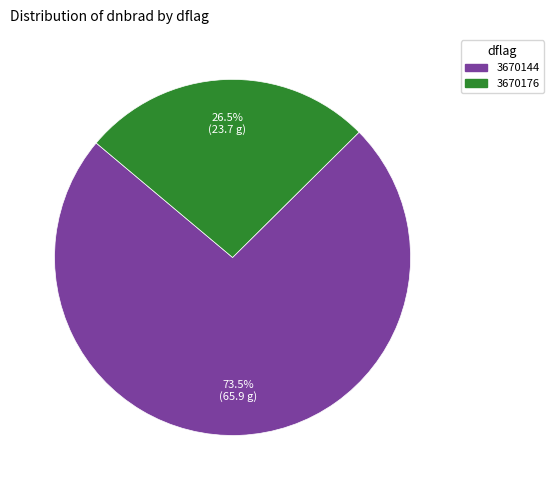

Rank the categories by value from highest to lowest.

3670144, 3670176